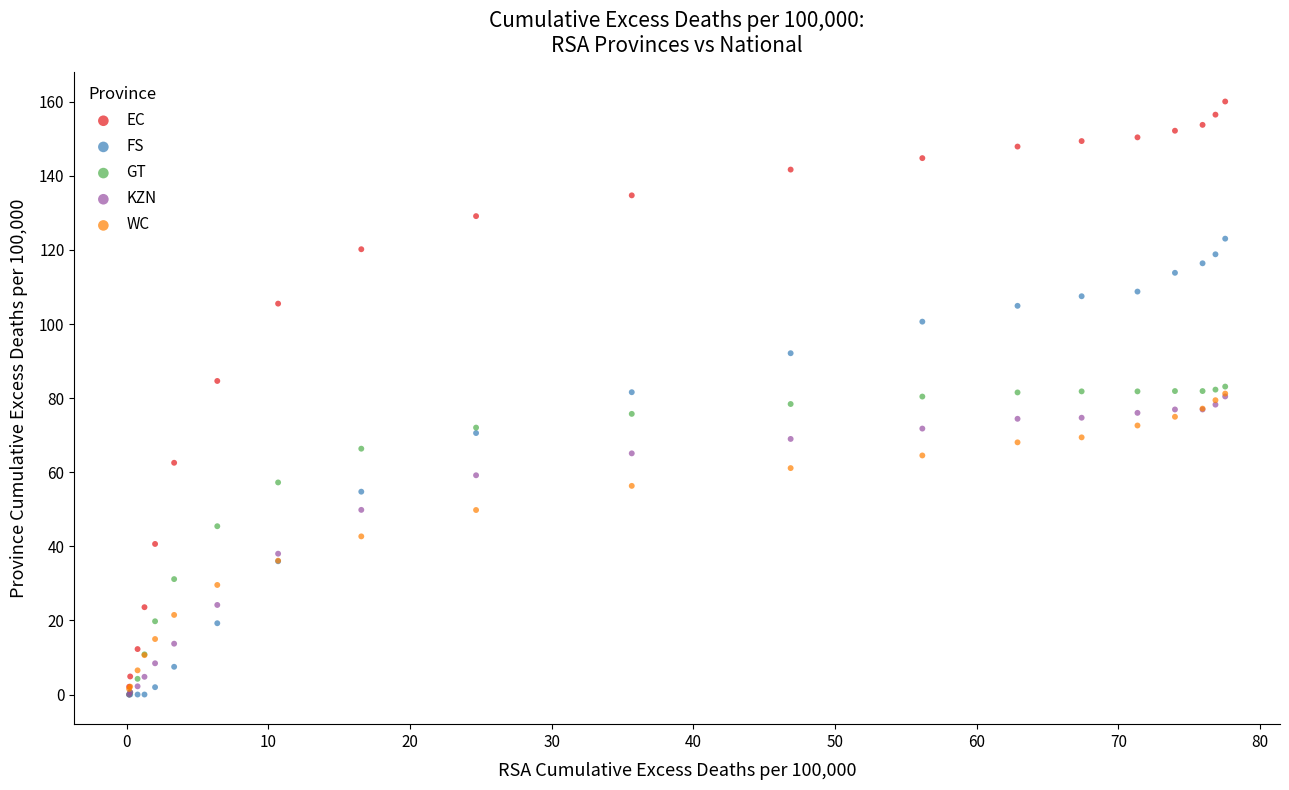

Which series has the widest spread of Y values?

EC